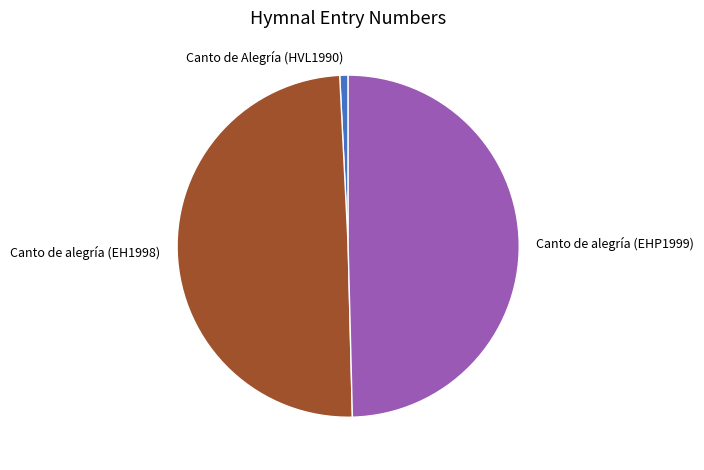

Is the sum of Canto de Alegría (HVL1990) and Canto de alegría (EH1998) greater than half?

Yes